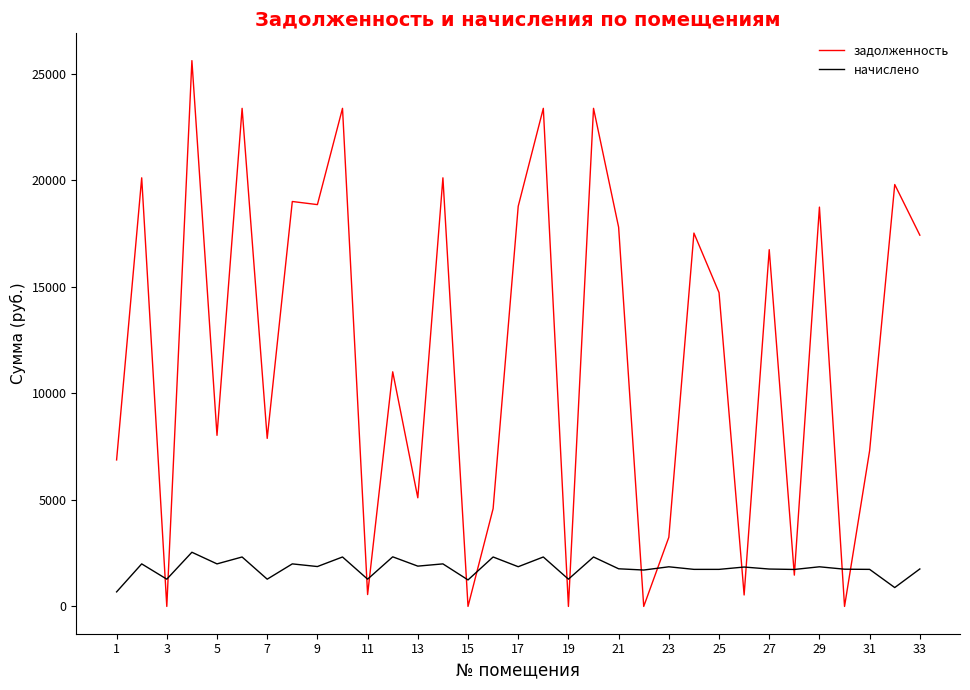

Which series has the widest spread of values?

задолженность